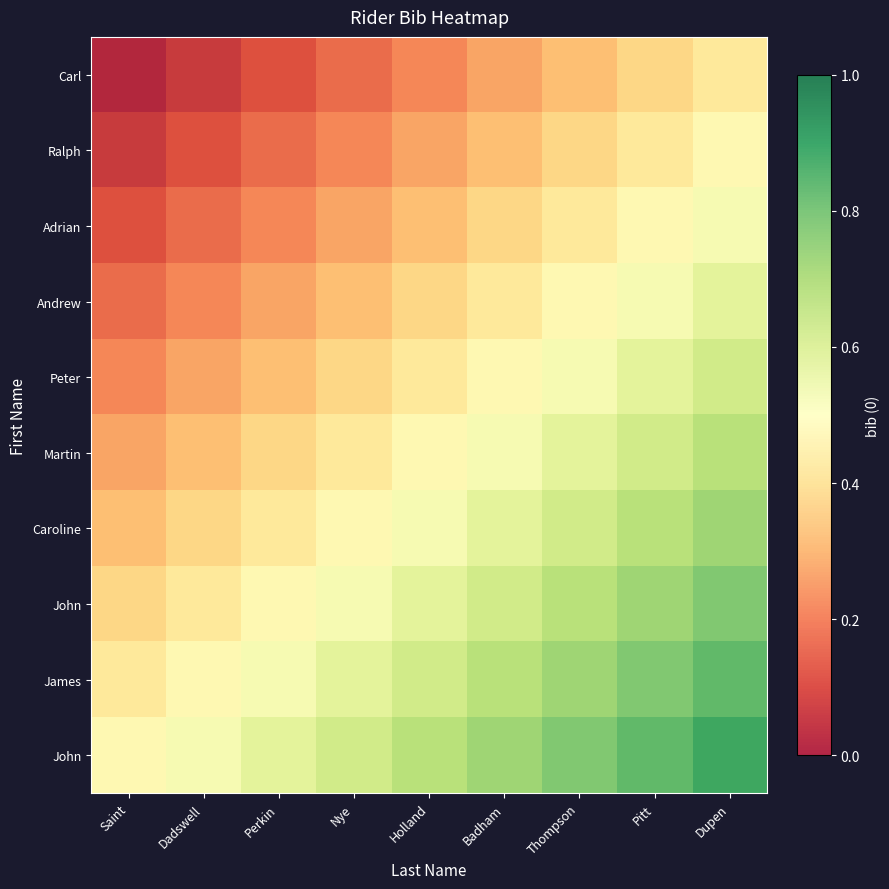

What is the spread (max minus min) of values at Dupen?

0.5